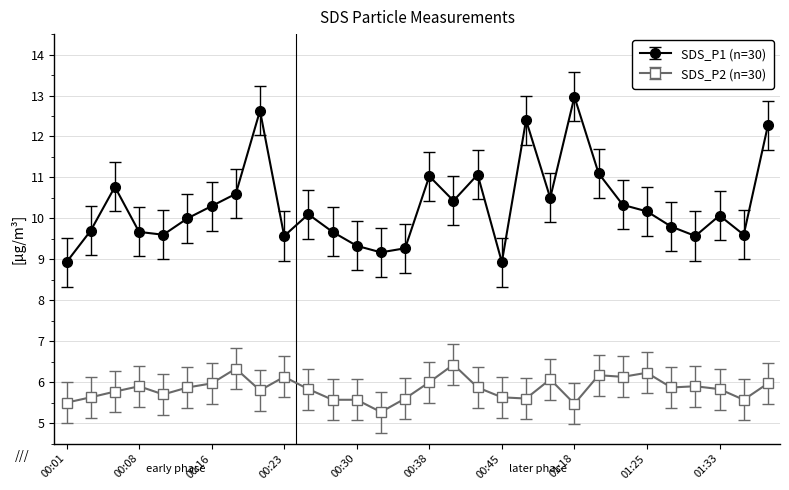

True or false: SDS_P2 (n=30) and SDS_P1 (n=30) intersect in this chart.

False